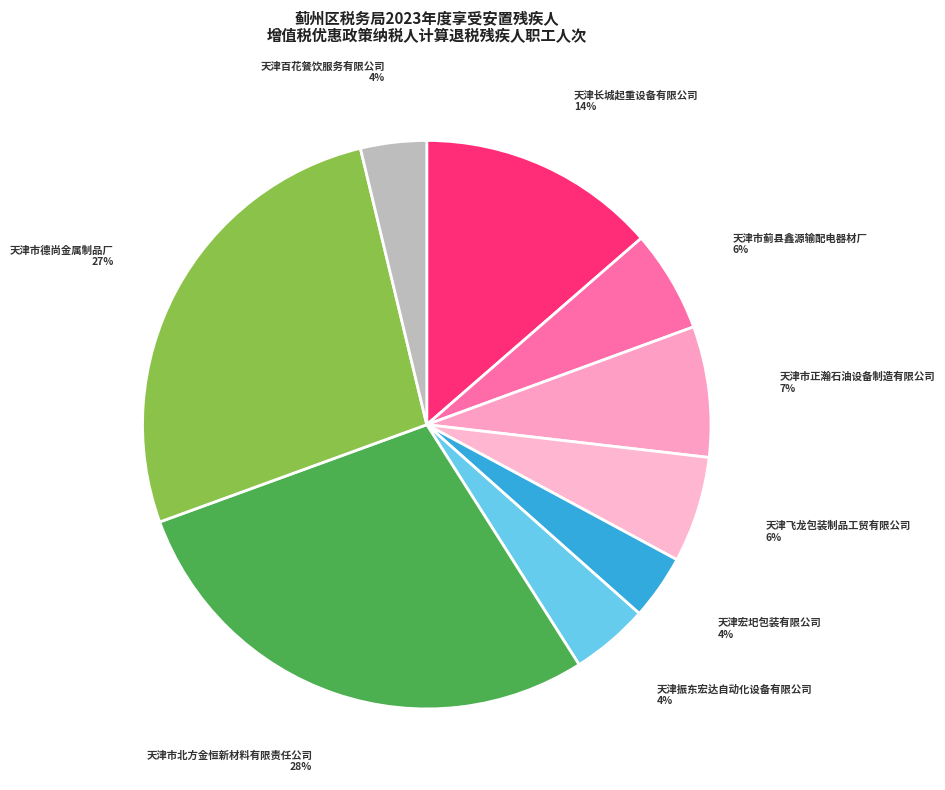

Is 天津振东宏达自动化设备有限公司 the majority of the pie?

No